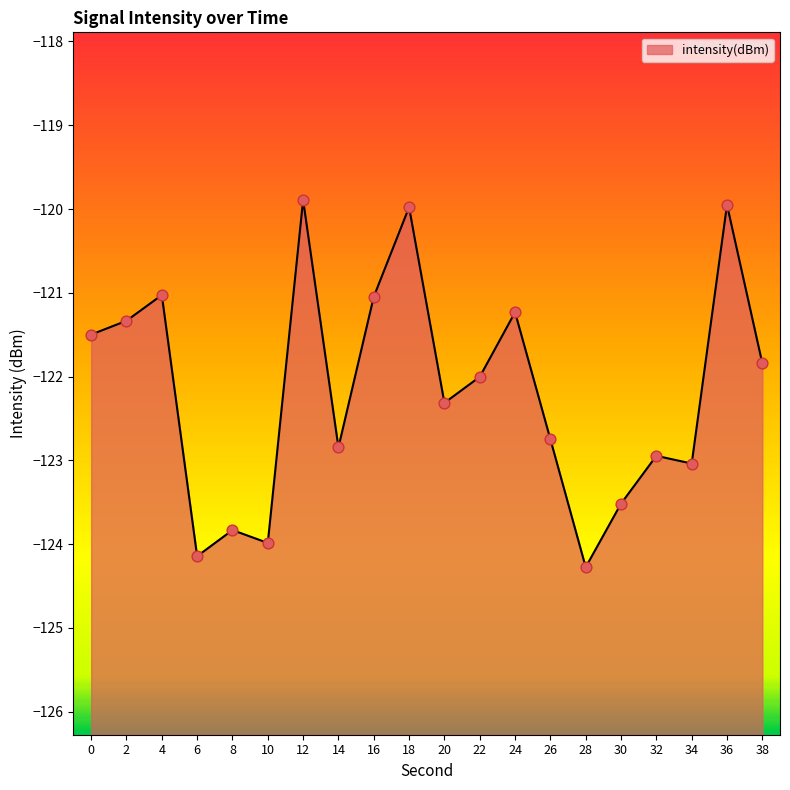

What is the change in value from 26 to 38?

+0.9